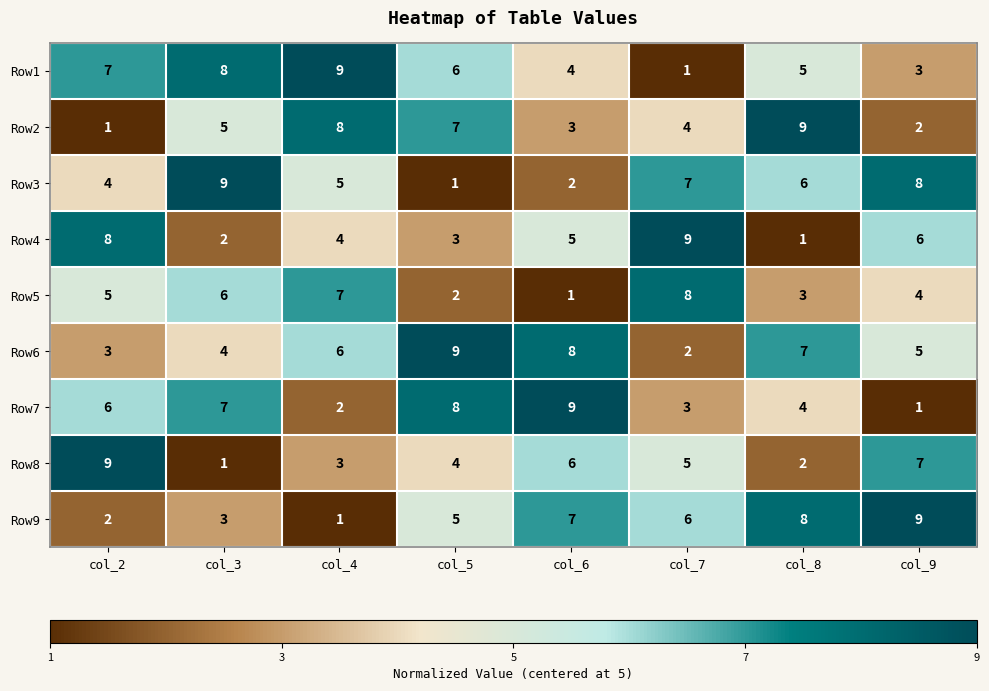

How many Row5 values are between 3 and 7?

5